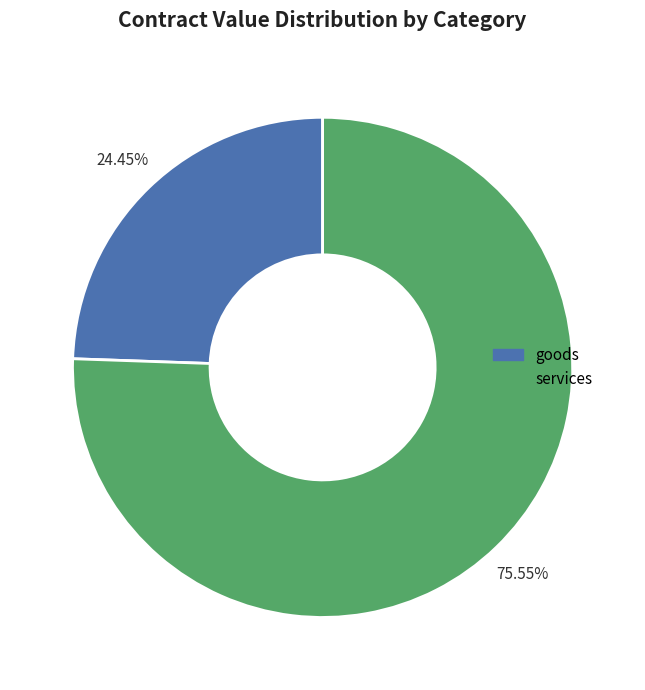

To the nearest percent, what portion does services represent?

76%